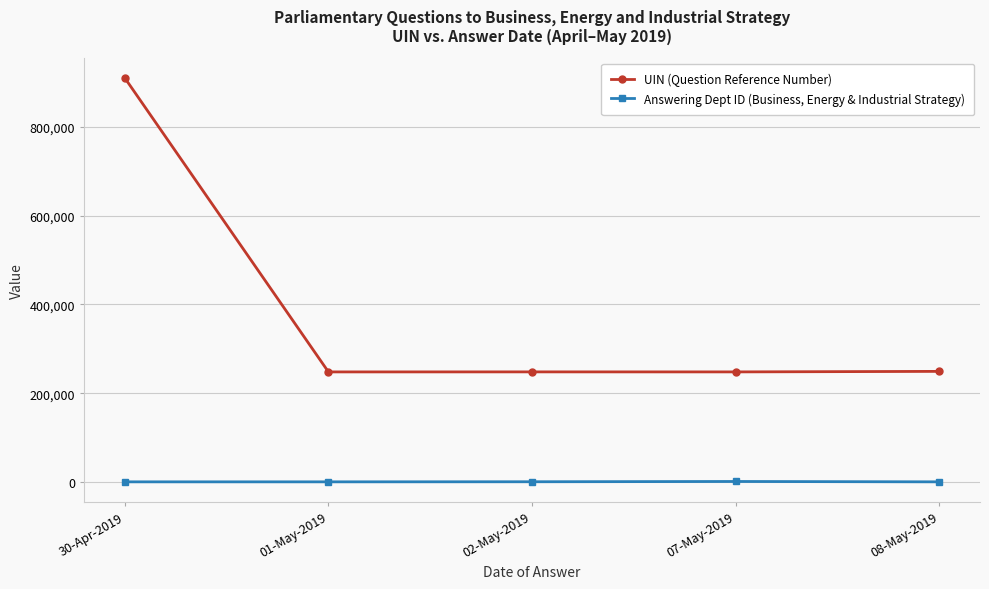

What position from the right is 02-May-2019?

3